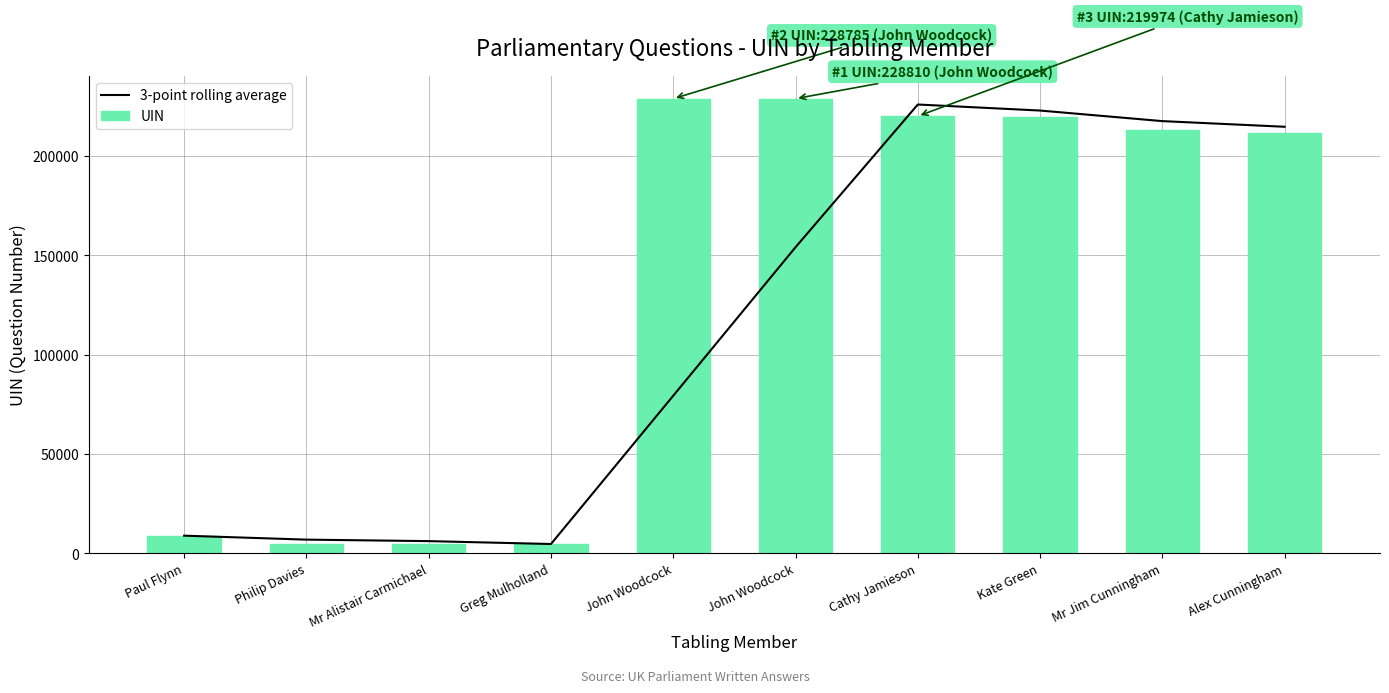

What is the sum of the UIN values at John Woodcock and Mr Jim Cunningham?

441636.0